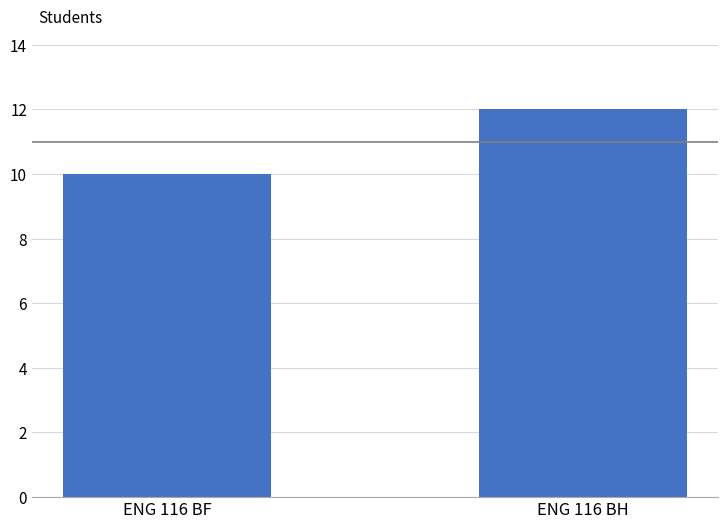

How many distinct data groups are displayed?

1